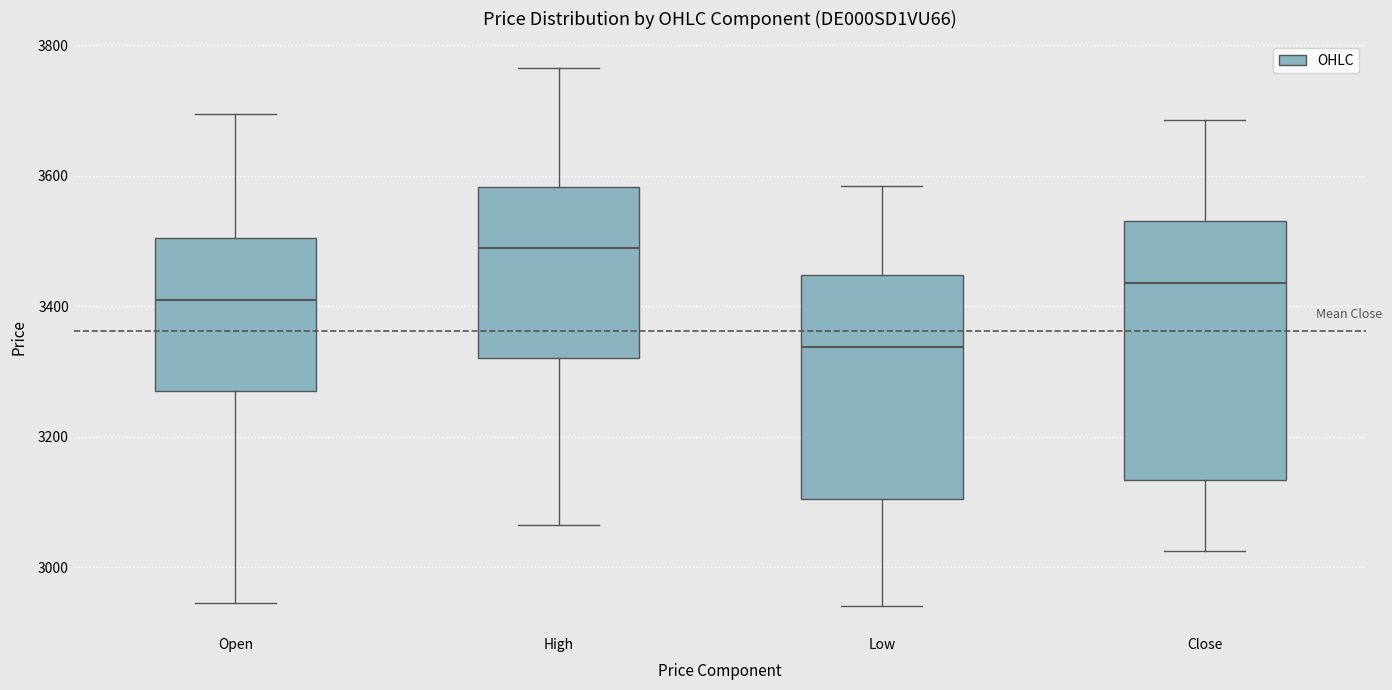

Reading left to right, read every box against the y-axis: the position of its median line, the range the box covers, and the ends of its whiskers. The values are not printed on the chart, so give them approximately, as read against the axis.

Open: median 3420, box 3280 to 3500, whiskers 2940 to 3700
High: median 3500, box 3320 to 3580, whiskers 3060 to 3760
Low: median 3340, box 3100 to 3440, whiskers 2940 to 3580
Close: median 3440, box 3140 to 3540, whiskers 3020 to 3680